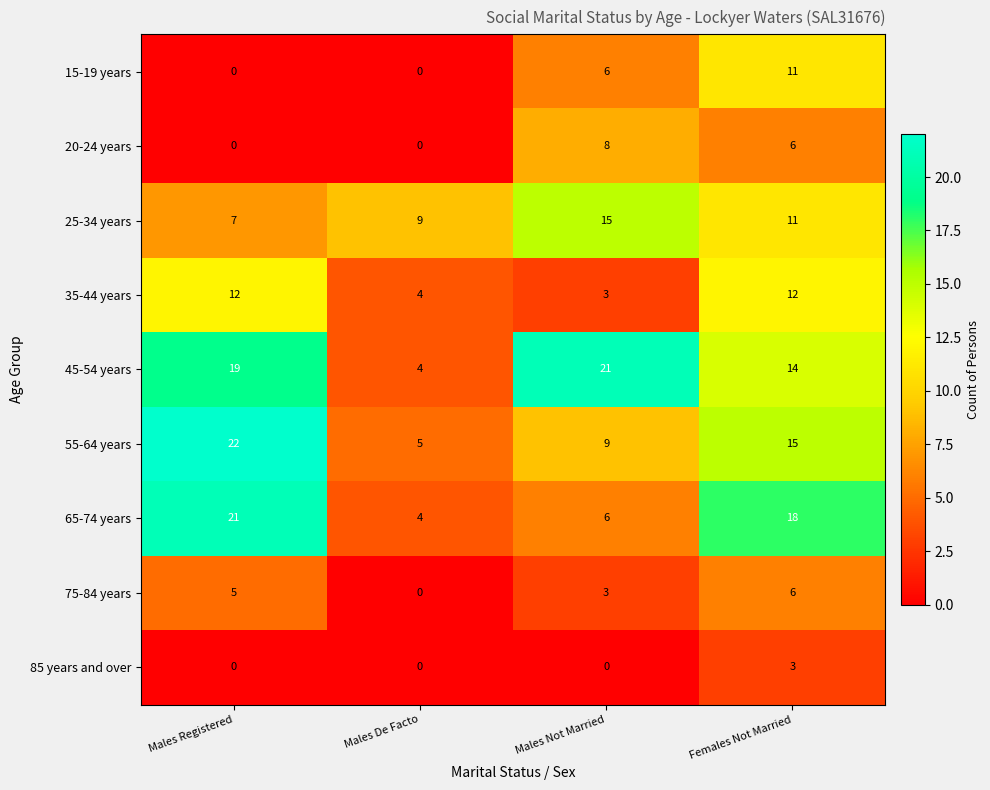

At how many categories does at least one series exceed 11?

3